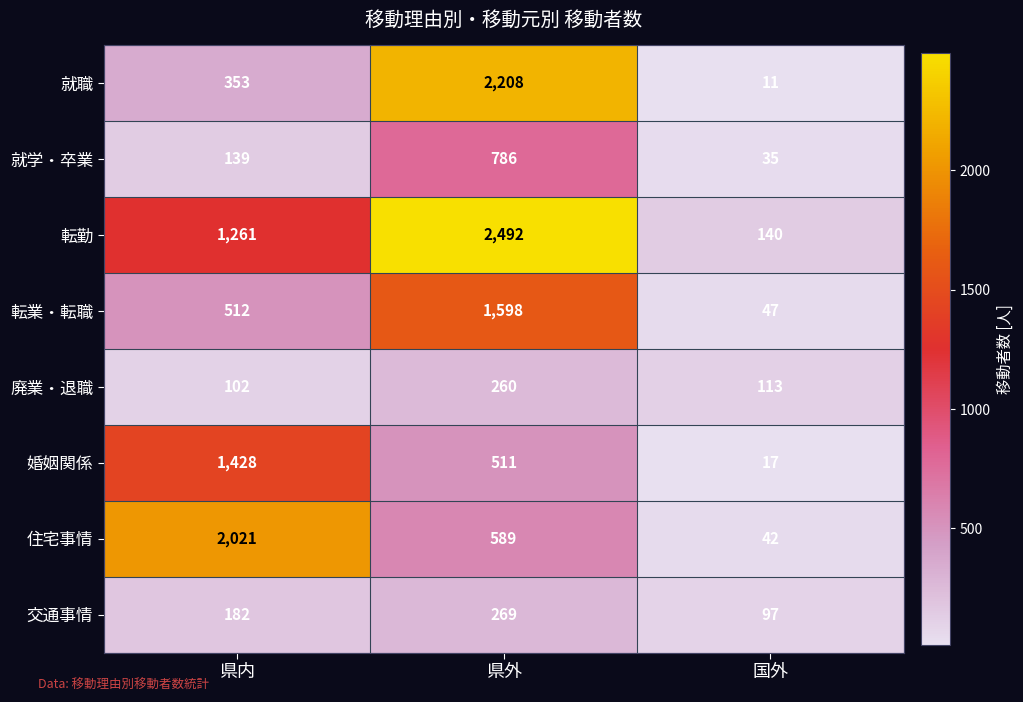

The 婚姻関係 series shows 609 at 県内. True or false?

False